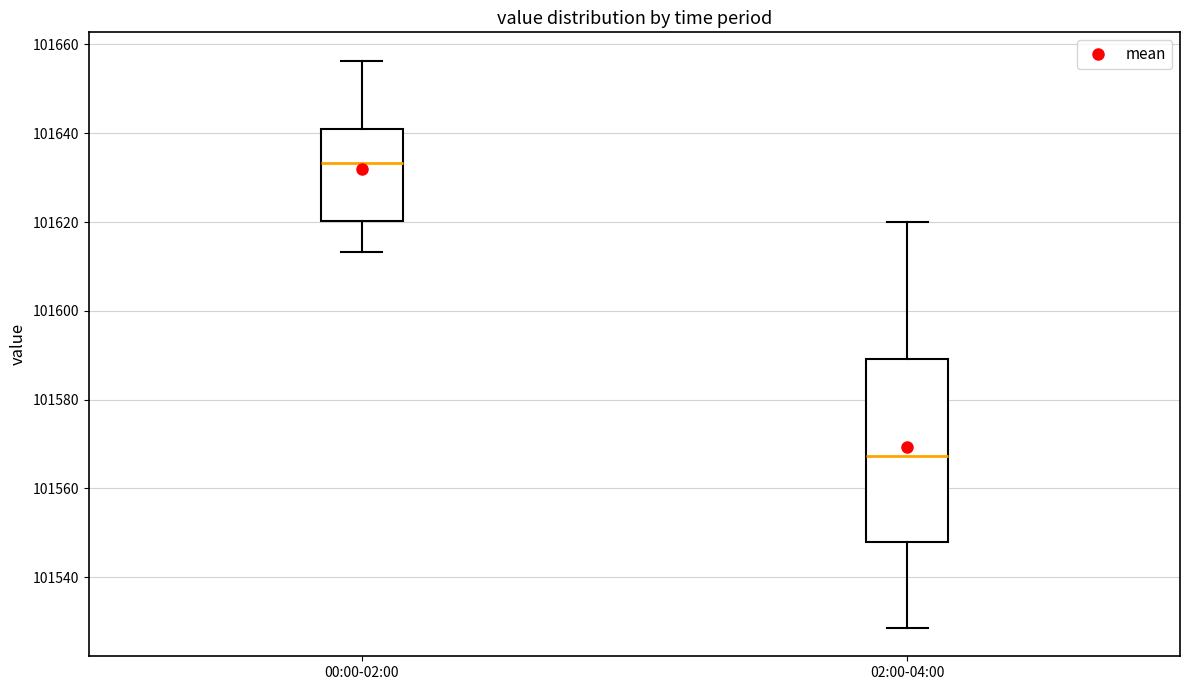

Comparing the boxes themselves (not the whiskers), which one is the tallest?

02:00-04:00